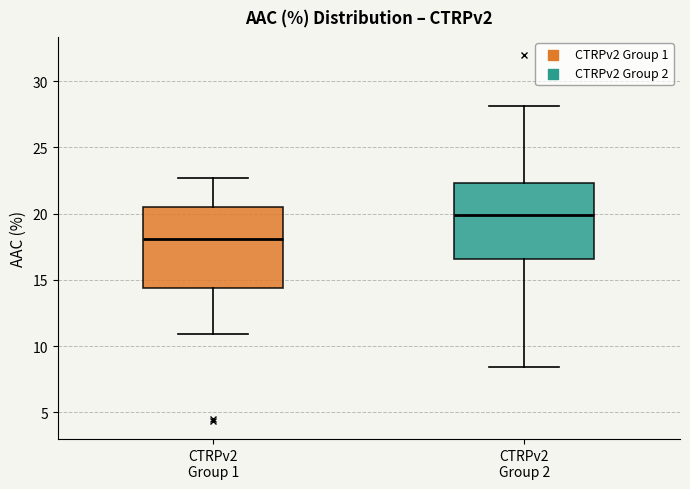

Reading left to right, read every box against the y-axis: the position of its median line, the range the box covers, and the ends of its whiskers. The values are not printed on the chart, so give them approximately, as read against the axis.

CTRPv2 Group 1: median 18.0, box 14.5 to 20.5, whiskers 11.0 to 22.5
CTRPv2 Group 2: median 20.0, box 16.5 to 22.5, whiskers 8.5 to 28.0